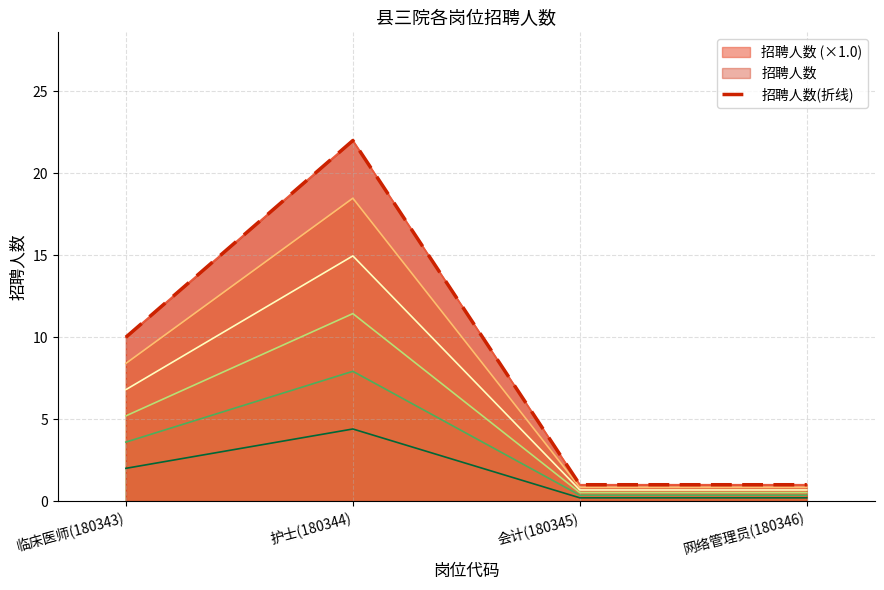

How many values are below 10?

2